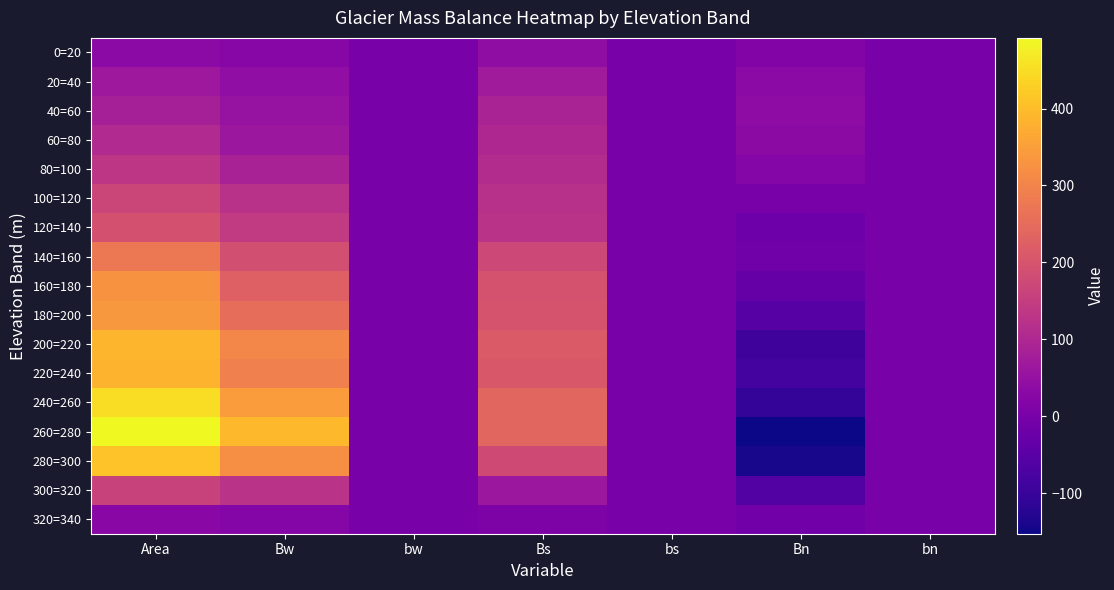

What is the sum of the 20=40 values at Bn and bw?

32.8